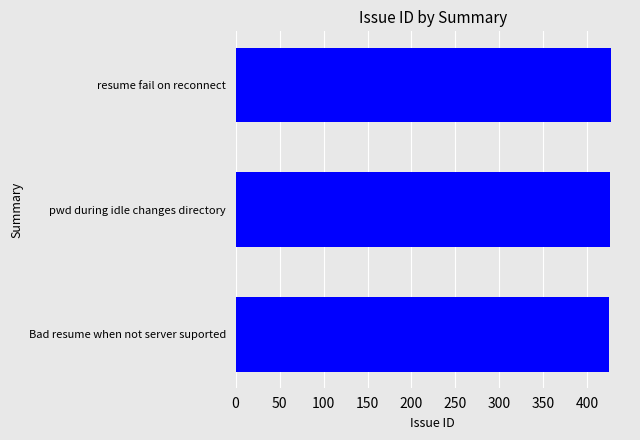

What is the difference between the maximum and minimum values?

2